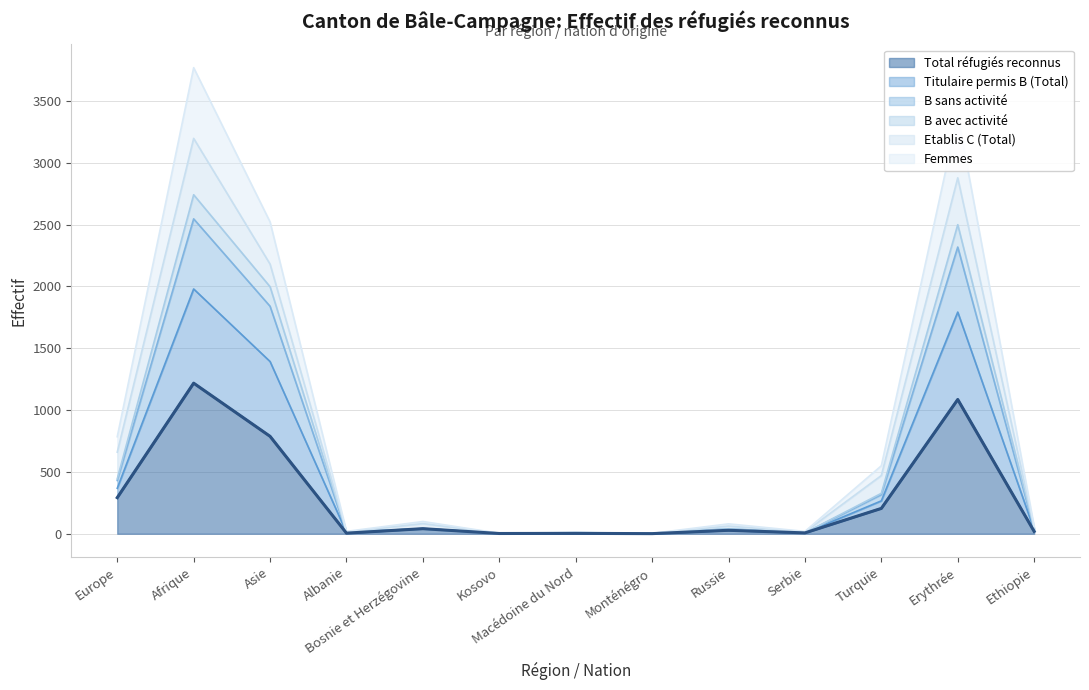

What is the highest value of the Total réfugiés reconnus series?

1218